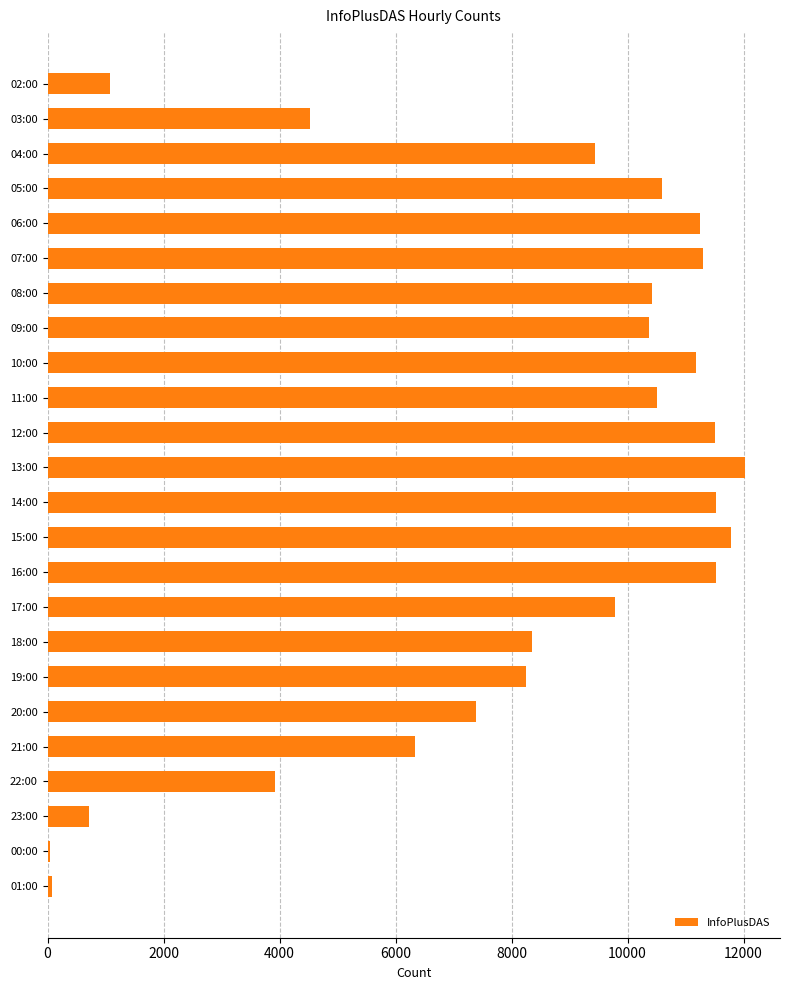

What is the difference between the maximum and second lowest values?

11949